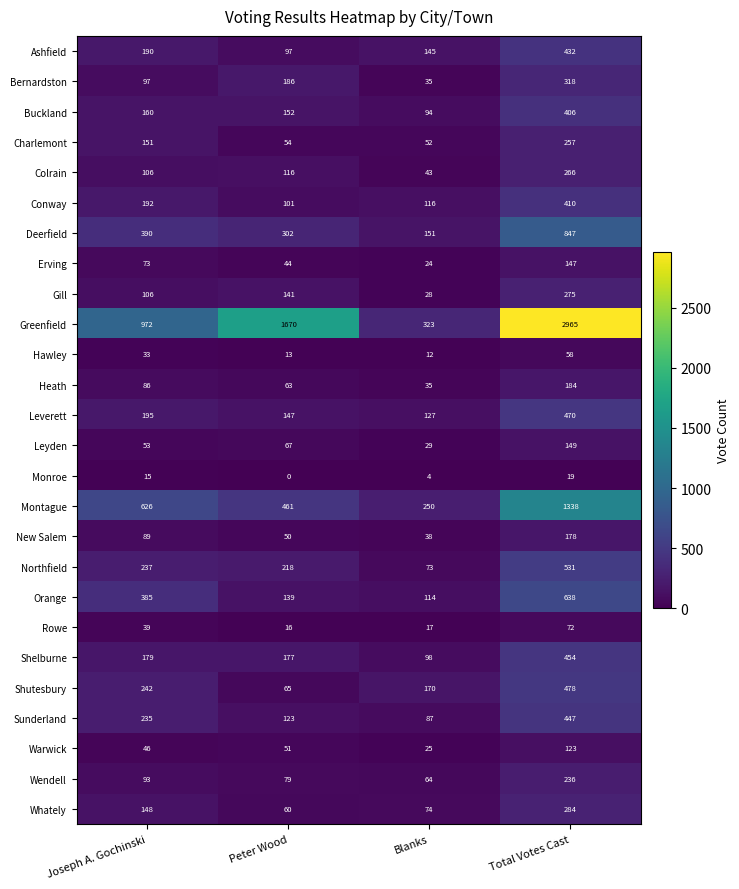

List the labels in order of New Salem value, smallest first.

Blanks, Peter Wood, Joseph A. Gochinski, Total Votes Cast